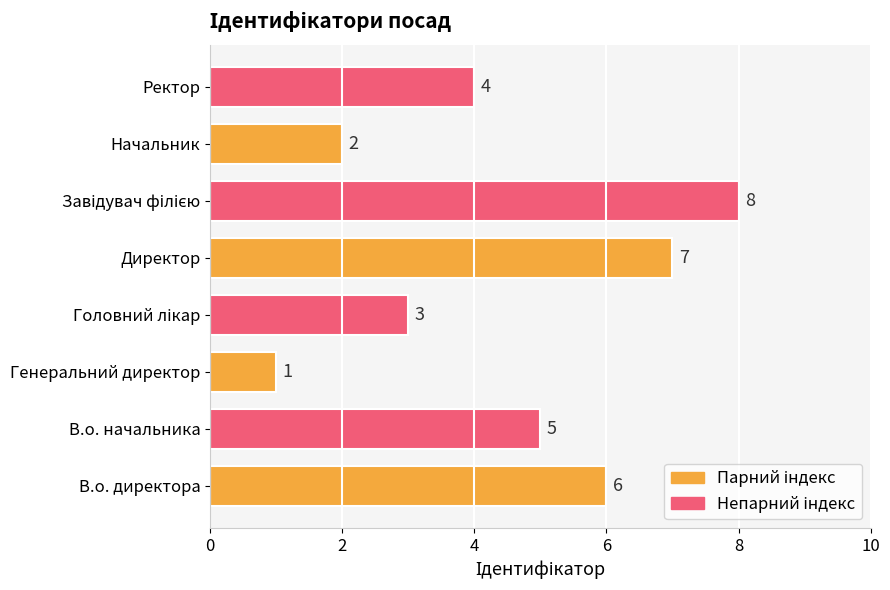

Does the chart contain stacked bars?

No